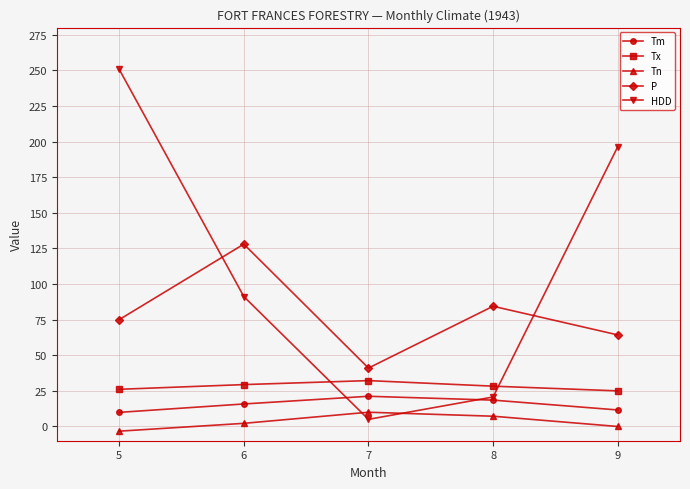

Is it true that Tm equals 18.5 at 8?

True